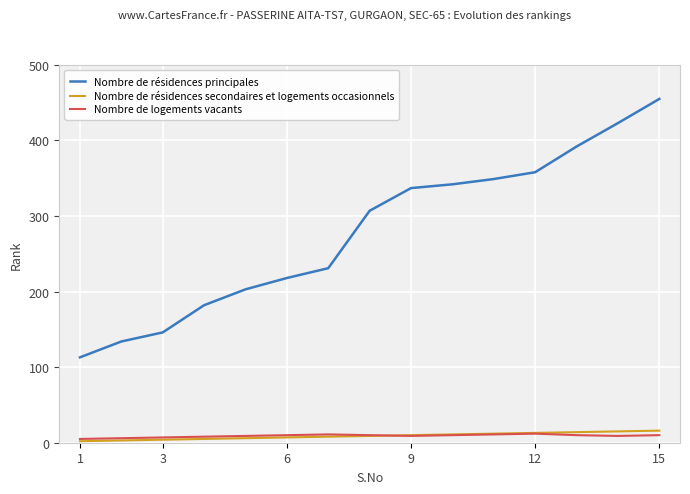

What is the difference between the second highest and second lowest values in the Nombre de logements vacants series?

5